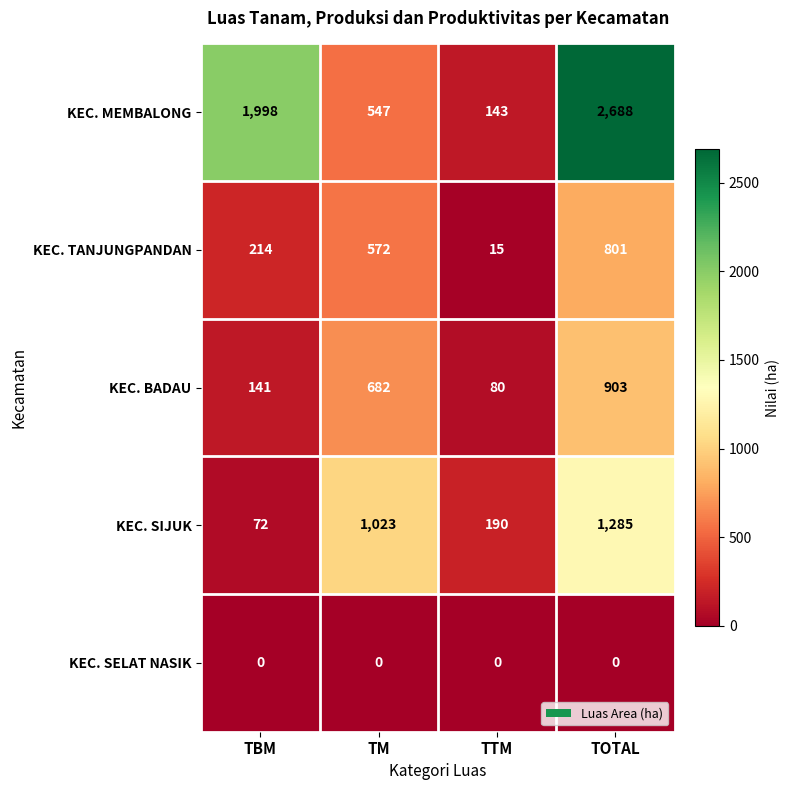

What is the sum of the KEC. SIJUK values at TOTAL and TM?

2308